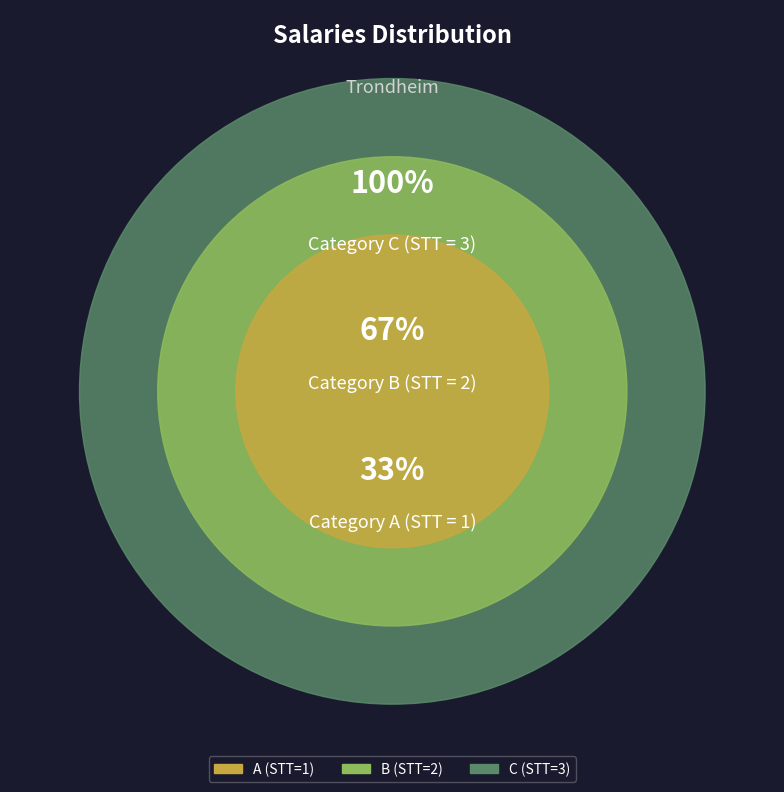

Which category has the smallest portion of the pie?

A